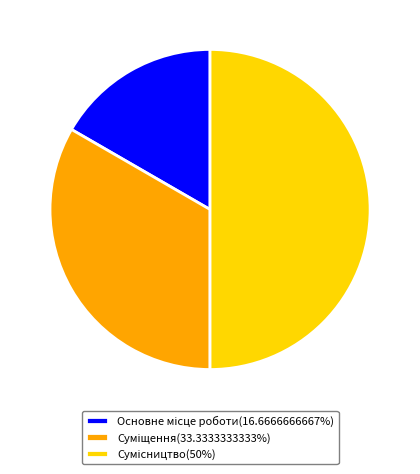

Is it true that Основне місце роботи is 17% of the pie?

True